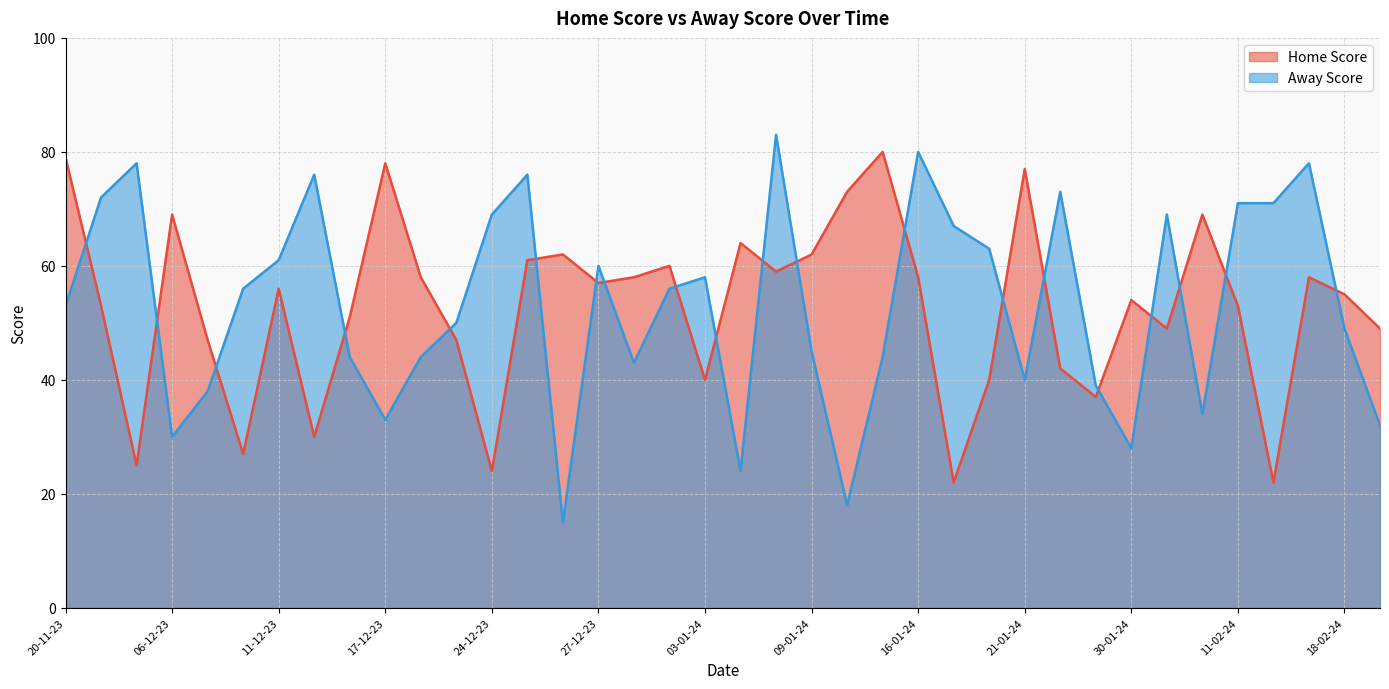

What is the sum of the Away Score values at 22-01-24 and 12-12-23?

149